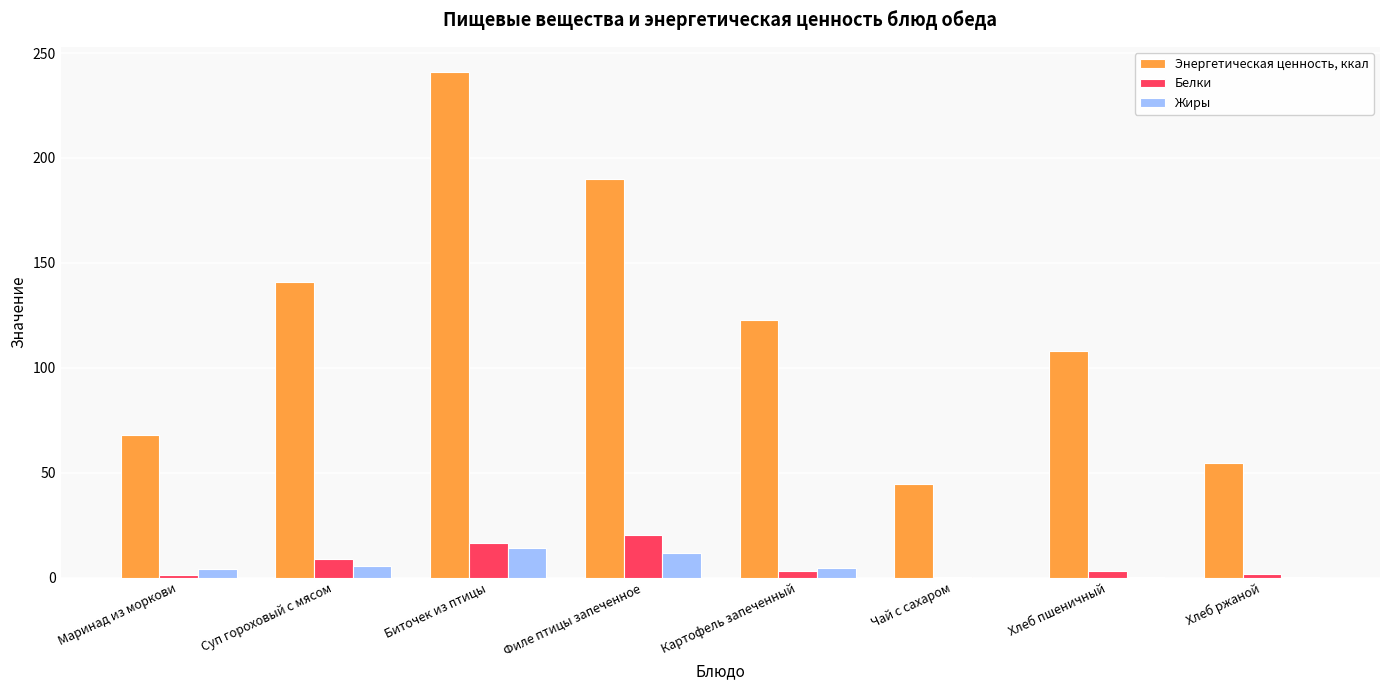

What is the approximate value of Жиры at Картофель запеченный?

4.5